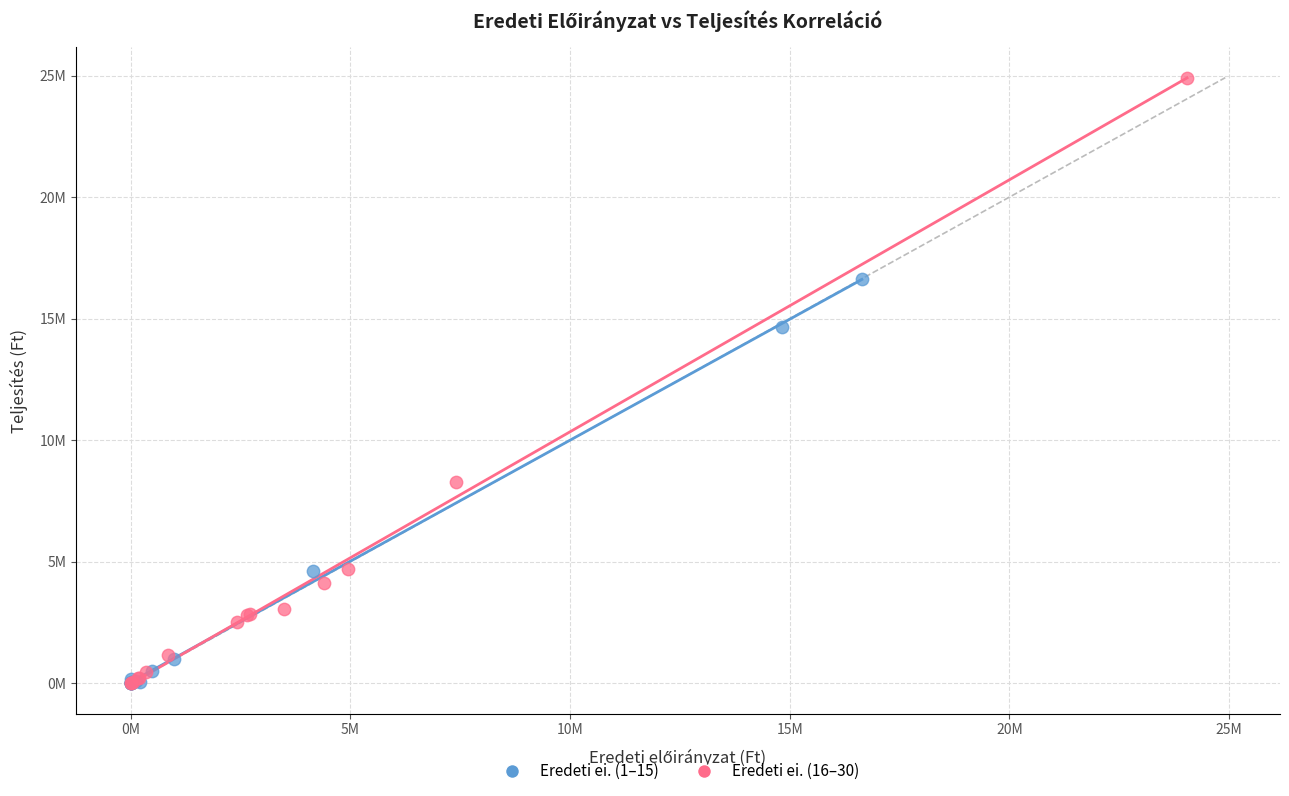

What are all the series names shown in the legend?

Eredeti ei. (1–15), Eredeti ei. (16–30)